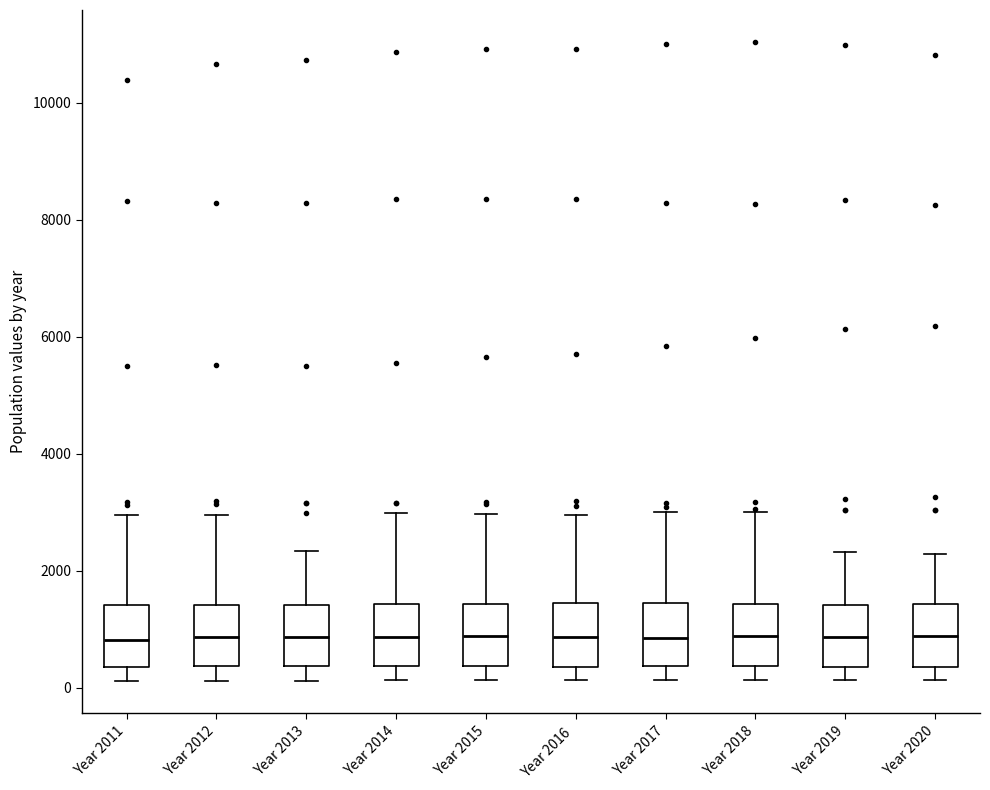

Where is the lower edge of the box for Year 2017 on the y-axis? The values are not printed on the chart, so give them approximately, as read against the axis.

400